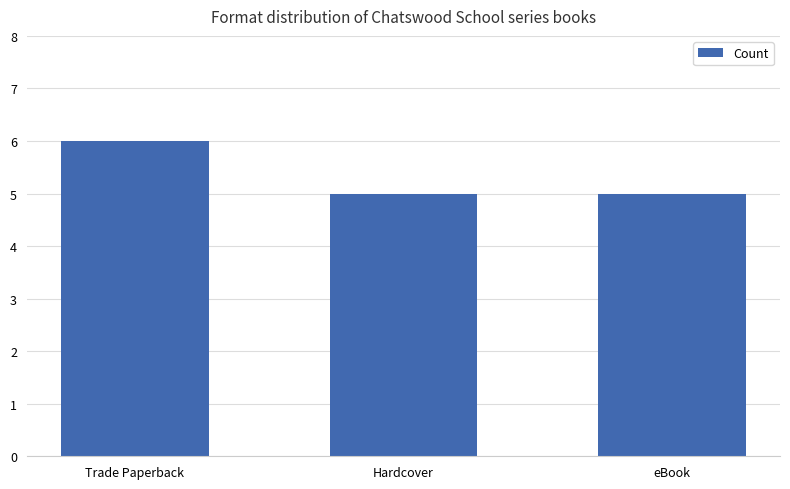

What position from the left is Hardcover?

2